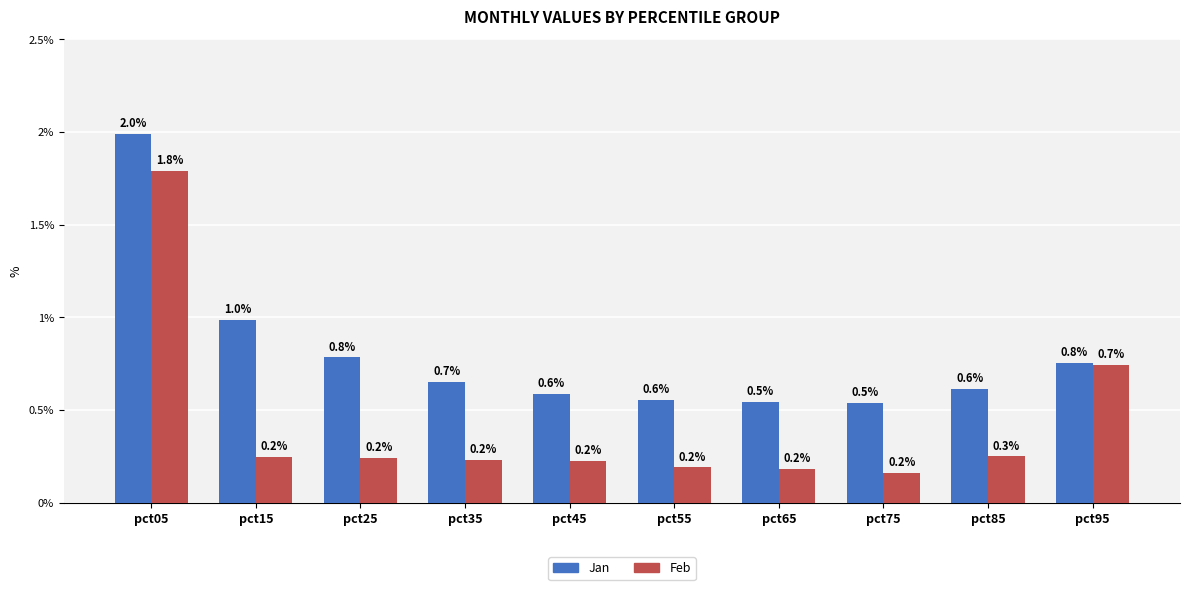

Which series changed the most between pct15 and pct65?

Jan